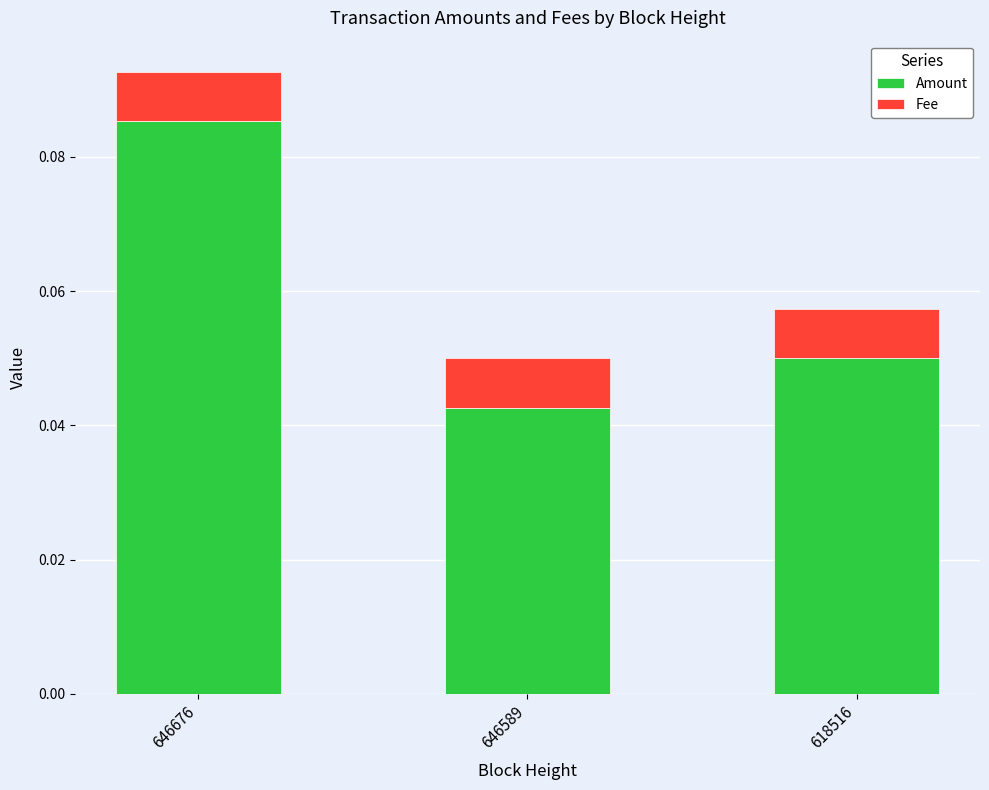

Is it true that Amount equals 0.0 at 646676?

False